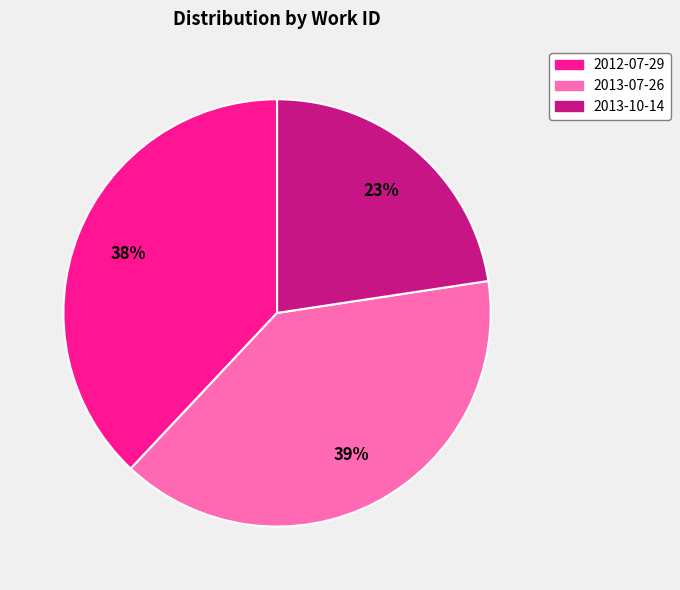

Approximately how many times larger is the value at 2013-07-26 compared to 2013-10-14?

1.7